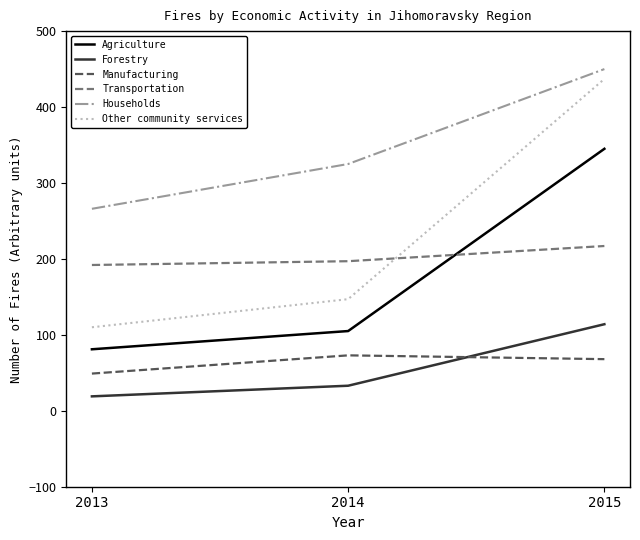

The Manufacturing series shows 29 at 2013. True or false?

False